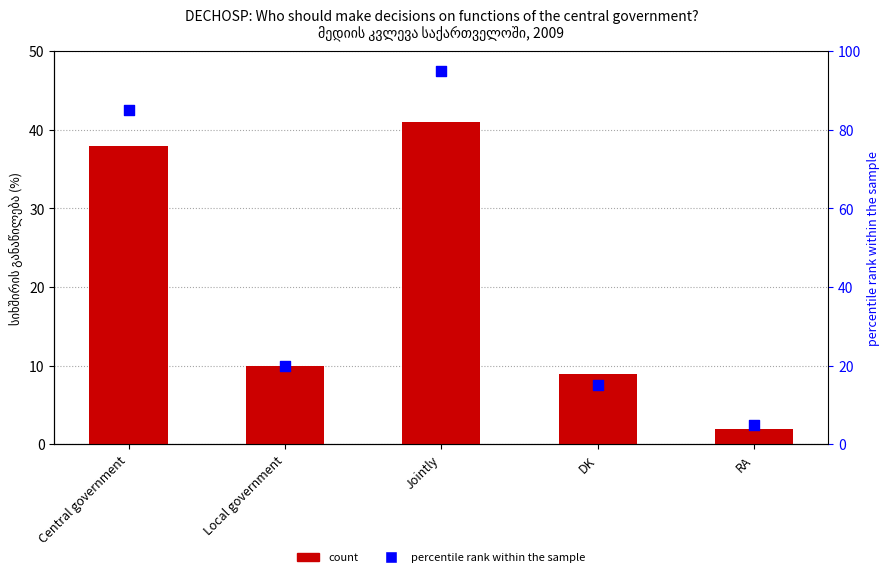

Is the value of percentile rank within the sample at DK greater than the value of სიხშირის განაწილება (%) at DK?

Yes